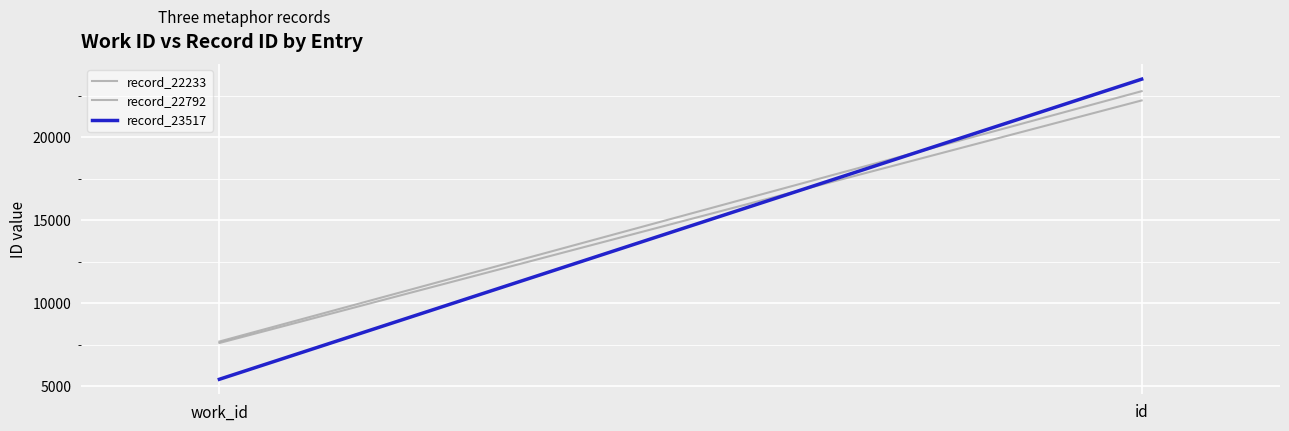

How many lines are shown in the chart?

3